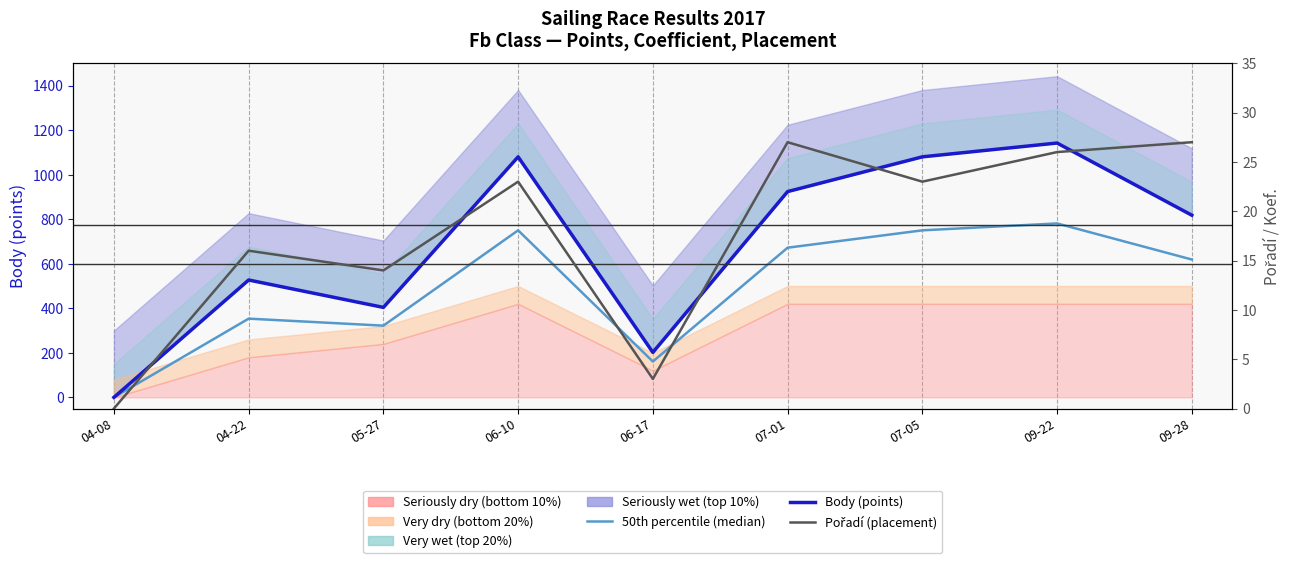

What is the sum of the Pořadí (placement) values at 05-27 and 04-22?

30.0